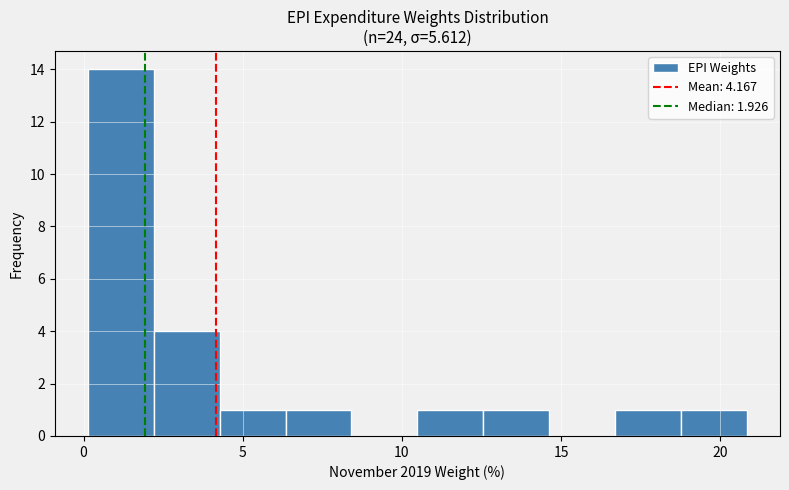

Reading left to right, transcribe this chart: for each bar, give the range it covers on the x-axis and its height. Neither the bar edges nor the heights are printed on the chart, so give them approximately, as read against the axes.

0.0 to 2.0: 14
2.0 to 4.5: 4
4.5 to 6.5: 1
6.5 to 8.5: 1
8.5 to 10.5: 0
10.5 to 12.5: 1
12.5 to 14.5: 1
14.5 to 16.5: 0
16.5 to 19.0: 1
19.0 to 21.0: 1